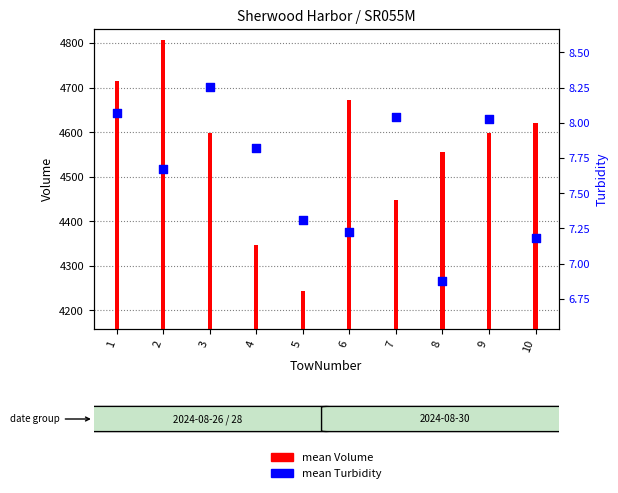

Which series has the largest Y range (max minus min)?

mean Volume